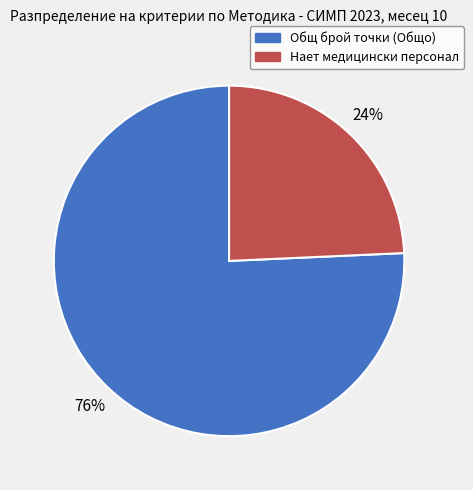

What is the ratio of the value at Нает медицински персонал to the value at Общ брой точки (Общо)?

0.3